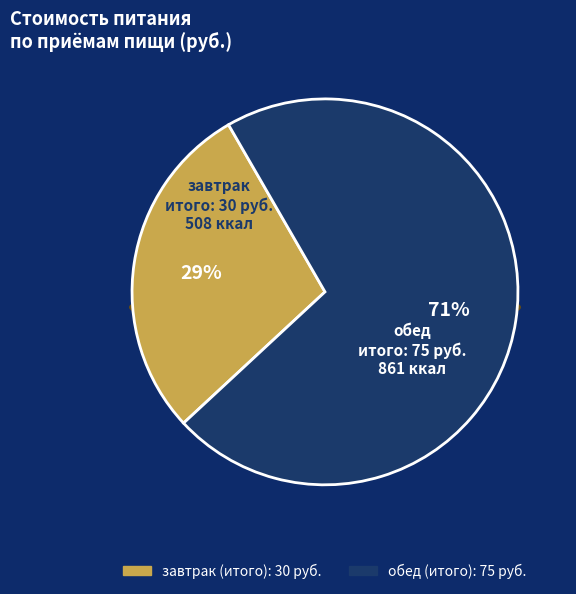

Is there a majority slice in this chart?

Yes